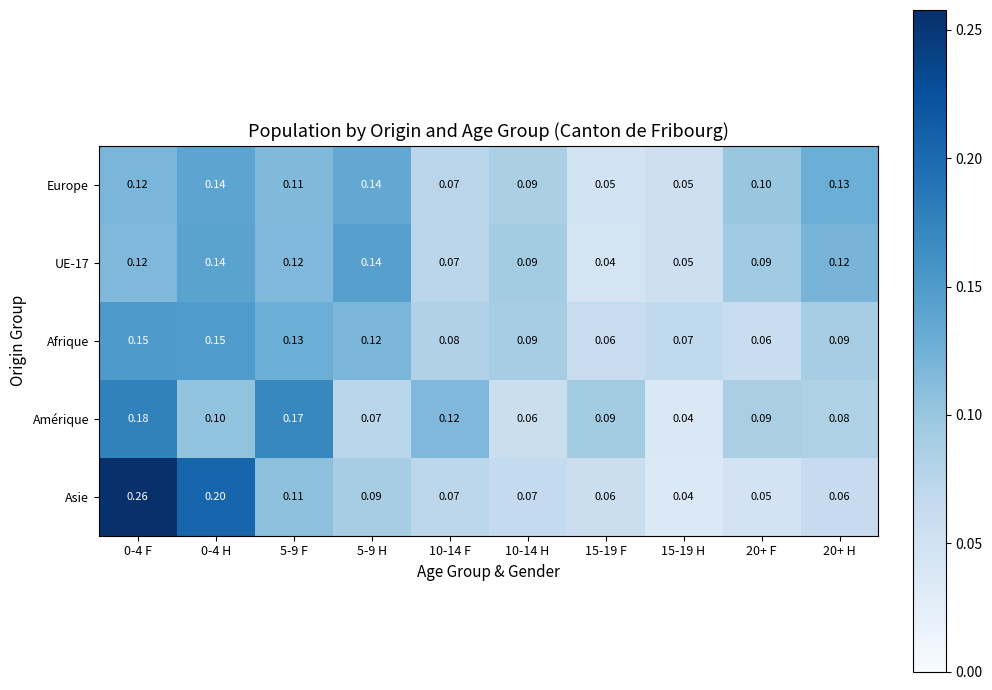

Which series has the widest spread of values?

Asie